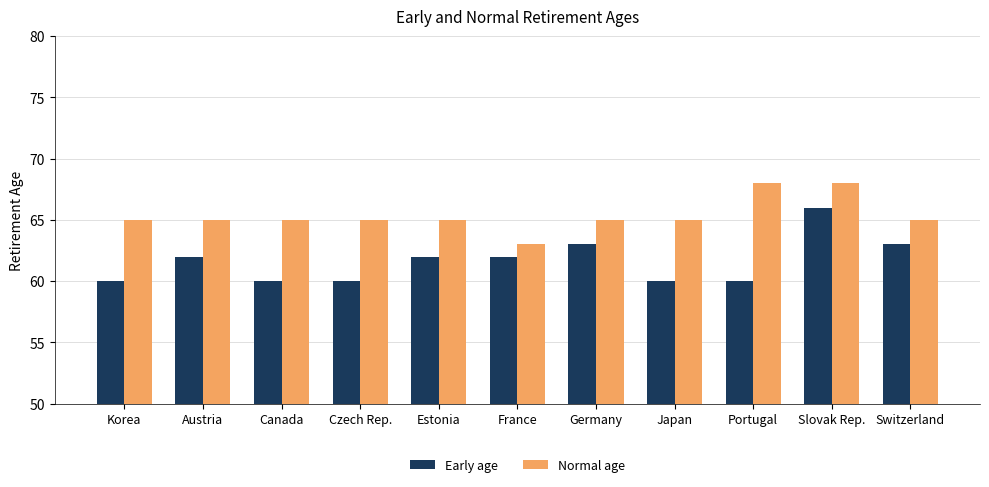

Read the Early age value at Korea.

60